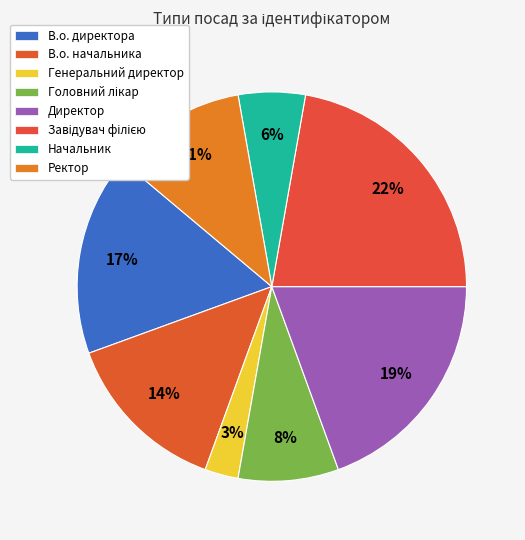

What percentage is the В.о. начальника slice, to the nearest percent?

14%